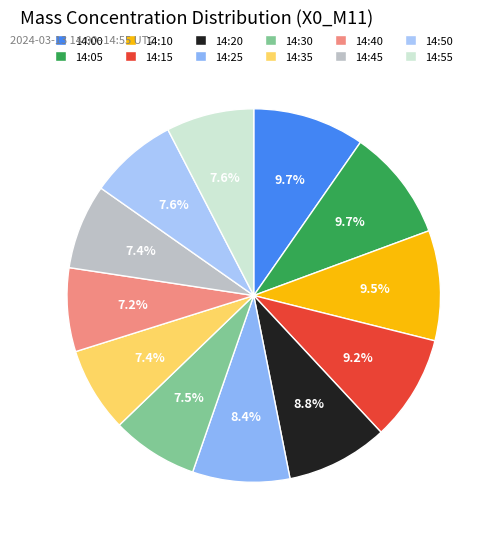

To the nearest percent, what is the difference between the 14:35 and 14:20 slice percentages?

1%